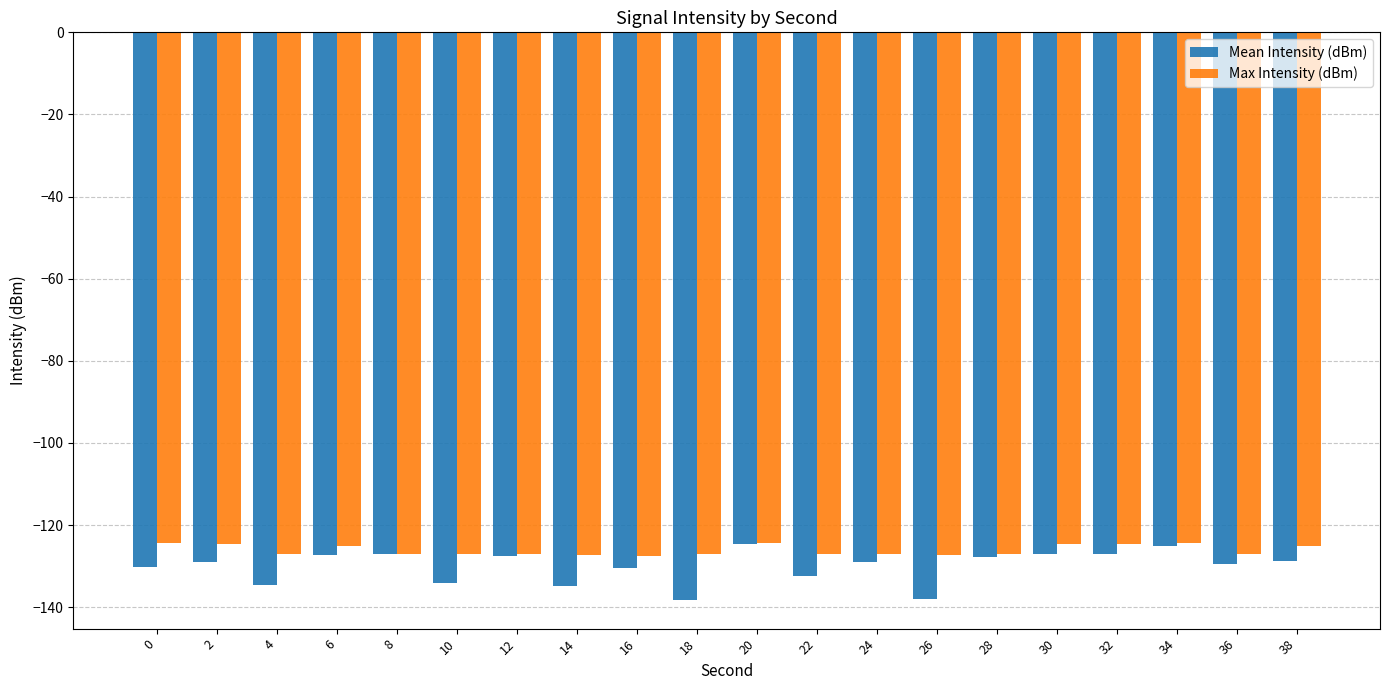

True or false: Max Intensity (dBm) has a value of -127.0 at 12.

True